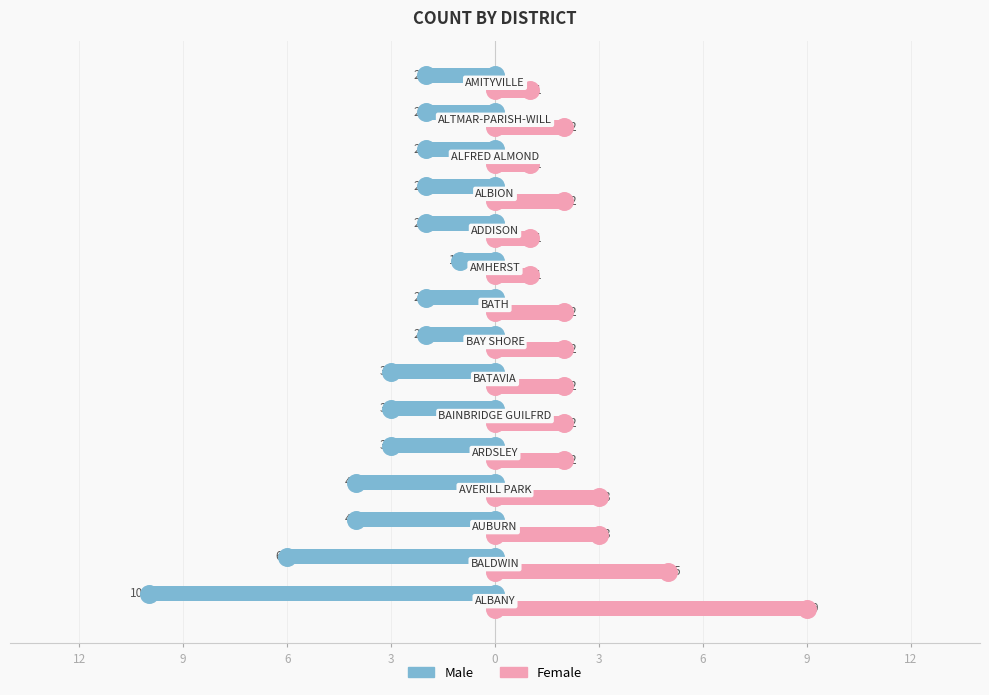

What are all the series names shown in the legend?

Male, Female